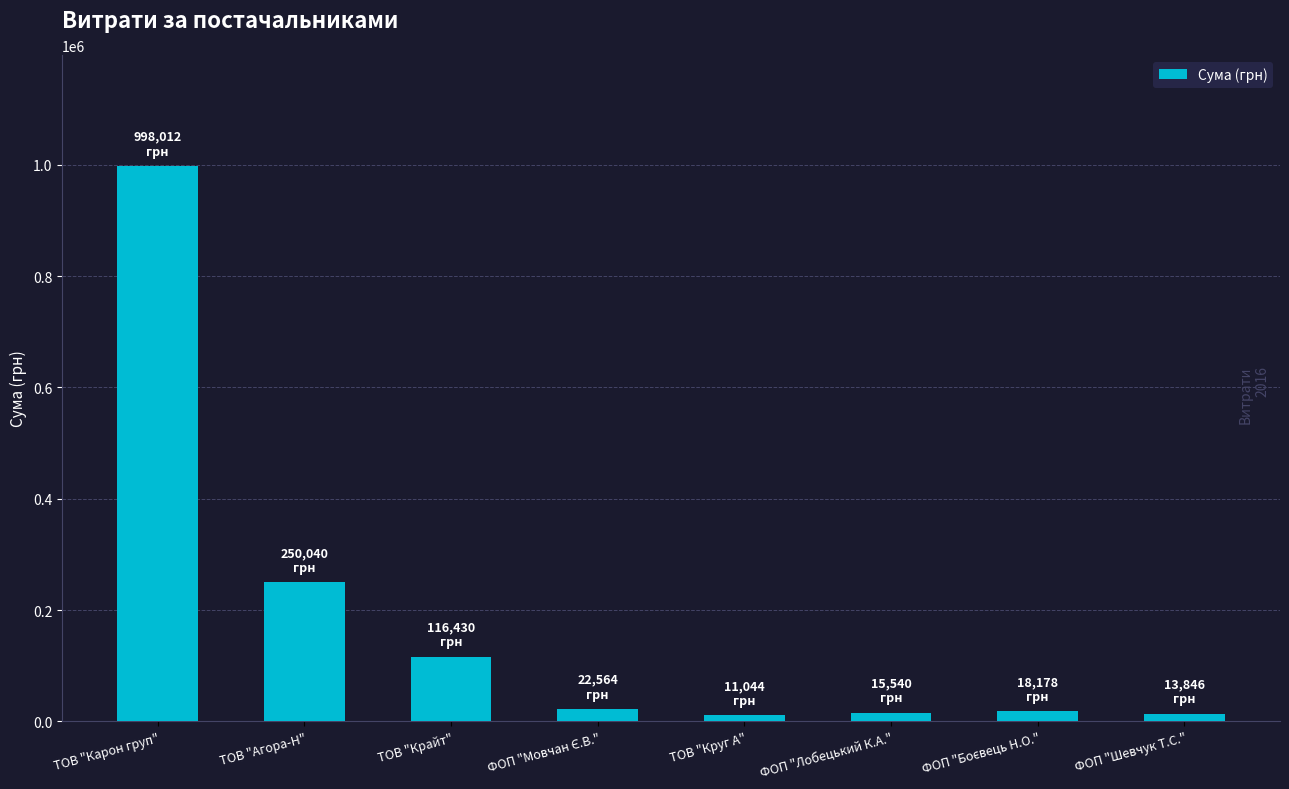

What is the value of the 5th bar from the left?

11043.8